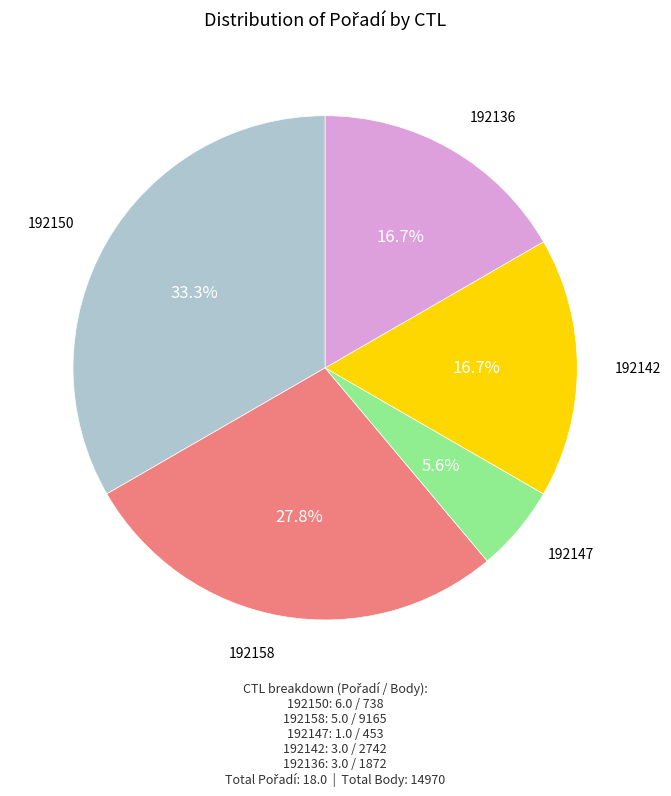

Is there any slice that represents more than half of the pie?

No